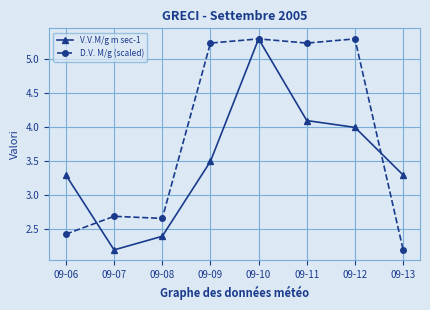

List the series in order of their overall mean, highest first.

D.V. M/g (scaled), V.V.M/g m sec-1